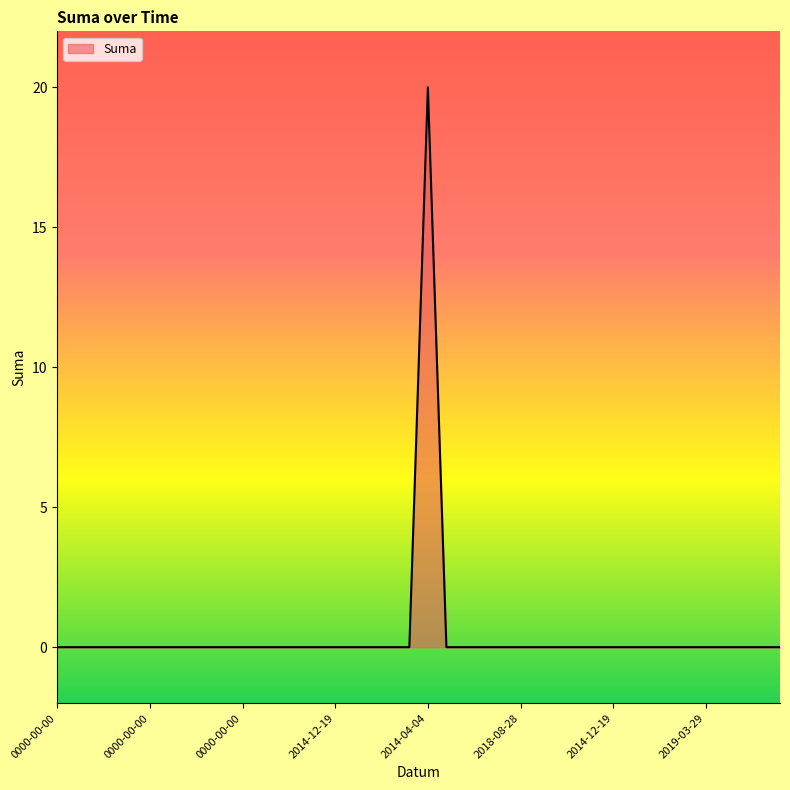

What is the greatest value displayed?

20